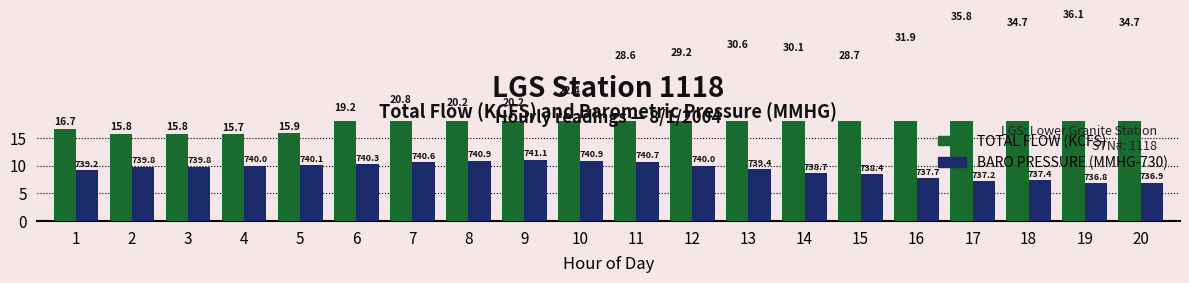

At which category does the chart reach its minimum across all series?

19